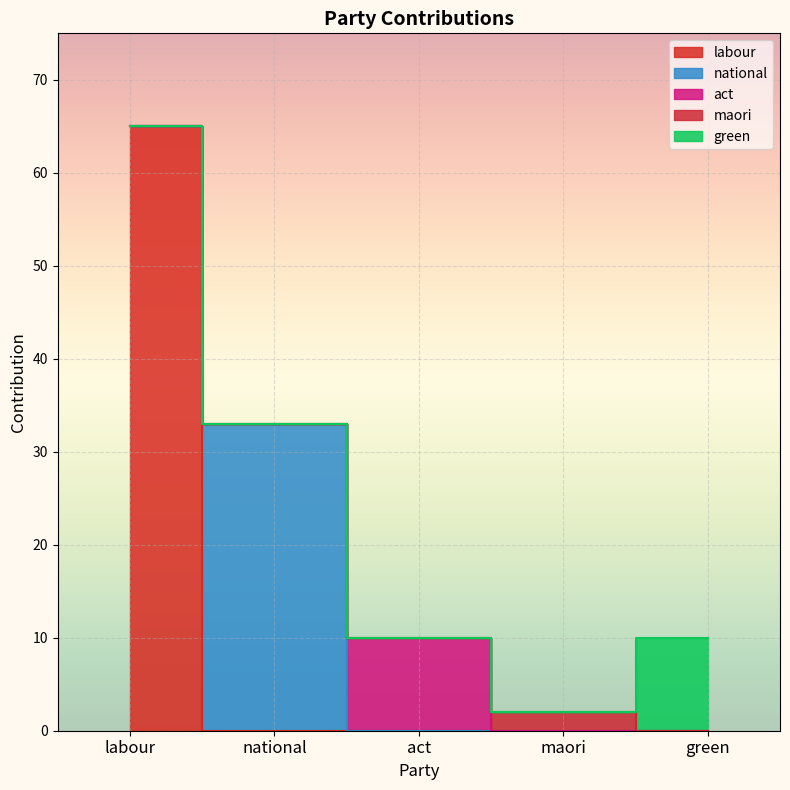

Is the value of maori at green greater than the value of national at labour?

No